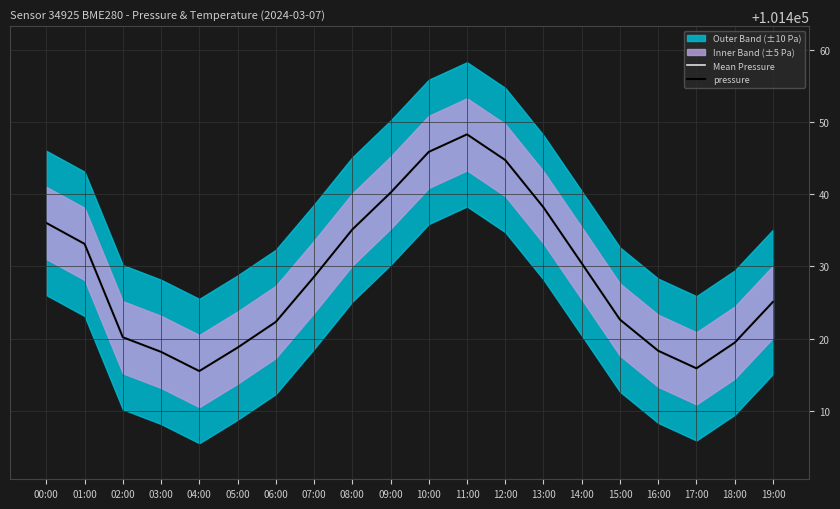

Is this an area chart (filled region under the line)?

No